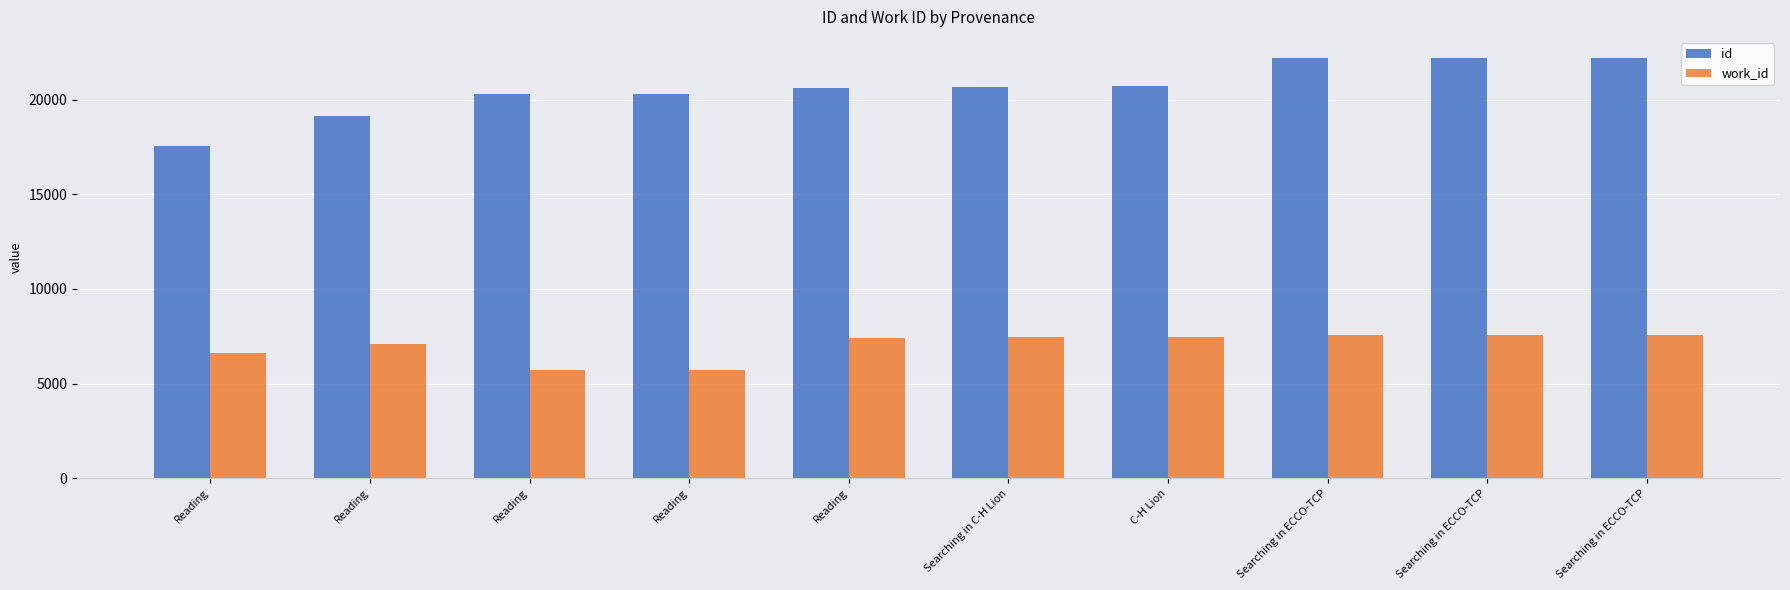

Which category has the highest value in the work_id series?

Searching in ECCO-TCP